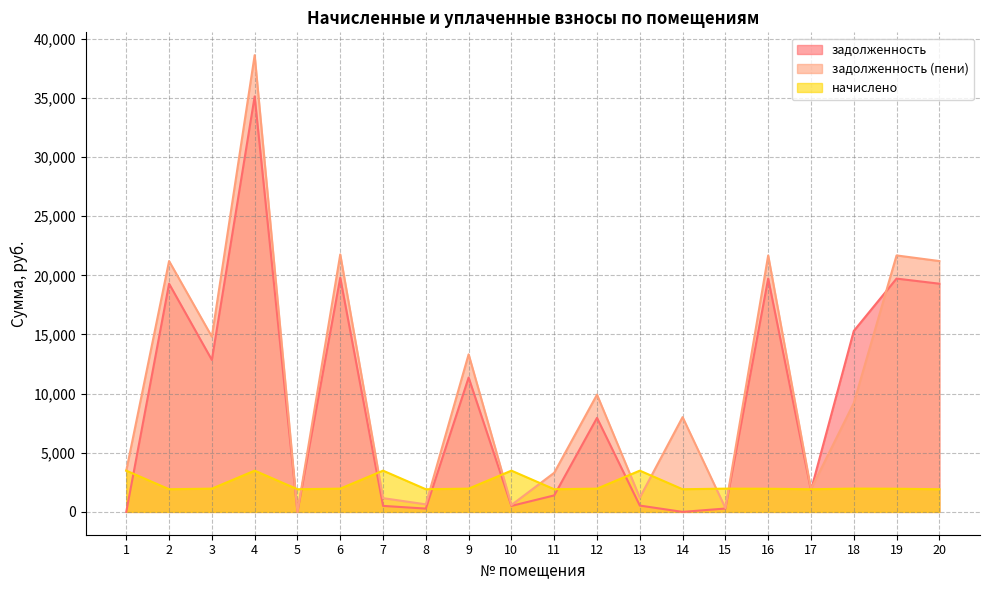

What is the value of the начислено point at the 4th from the left?

3486.6